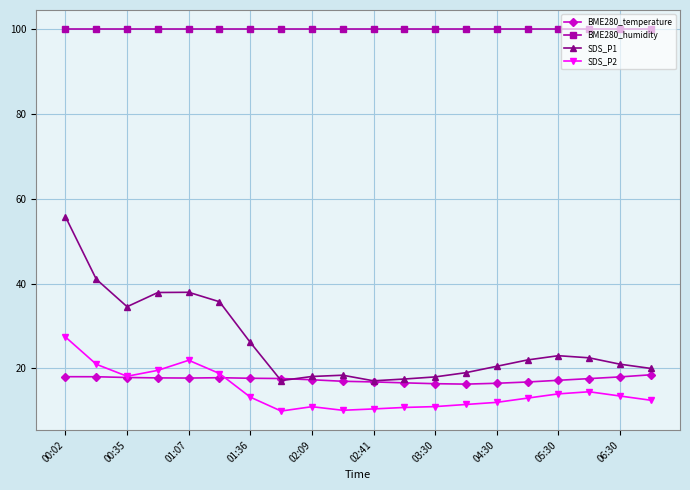

Which series has the largest total across all categories?

BME280_humidity